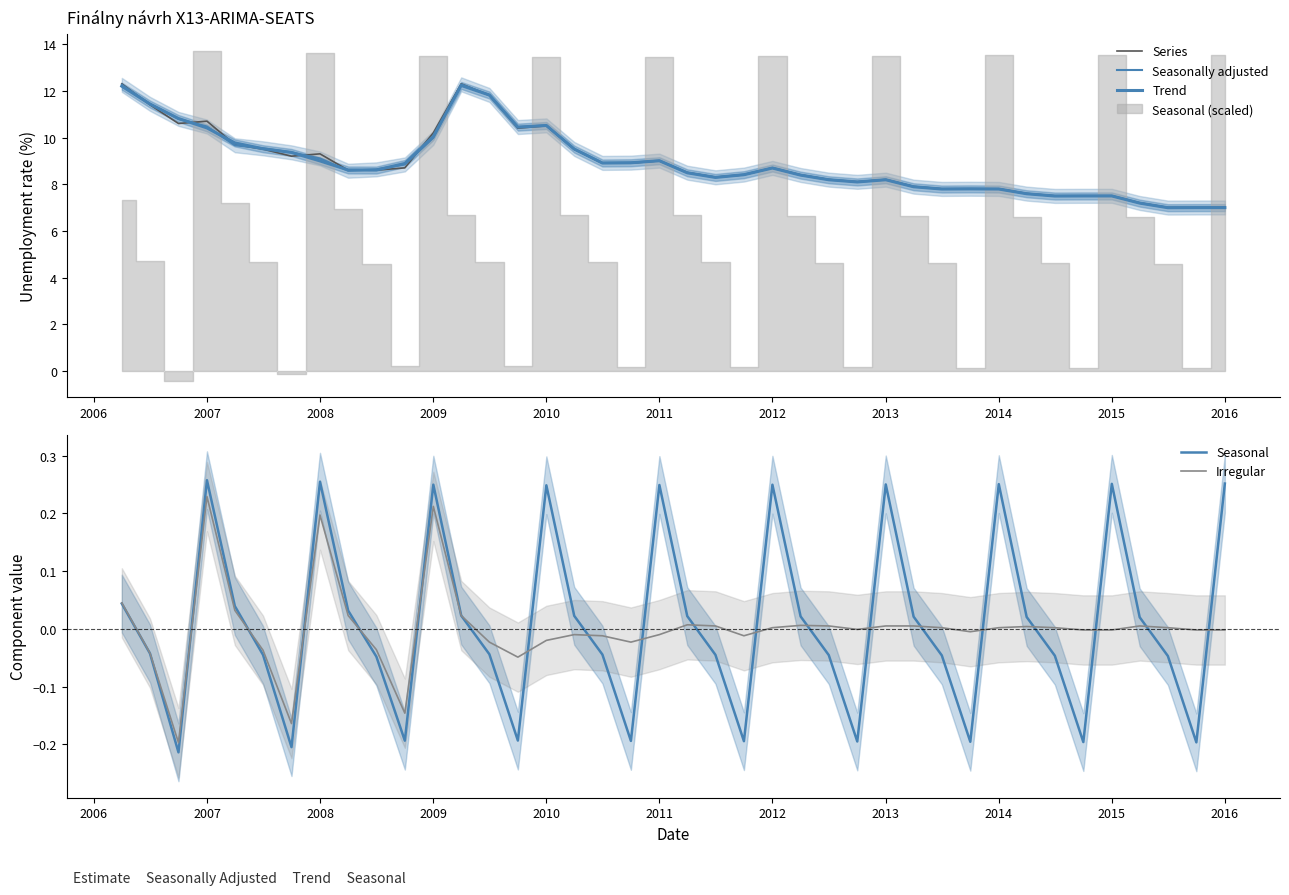

At how many categories does at least one series exceed 0?

40